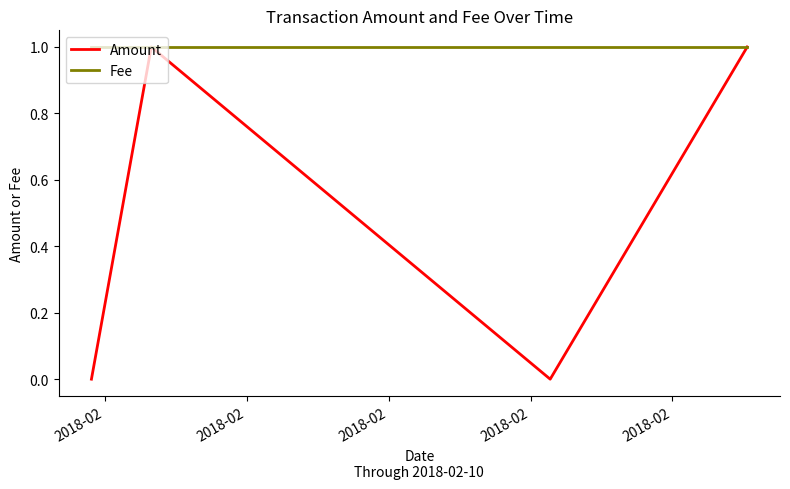

How many values in the Amount series are below 1?

2